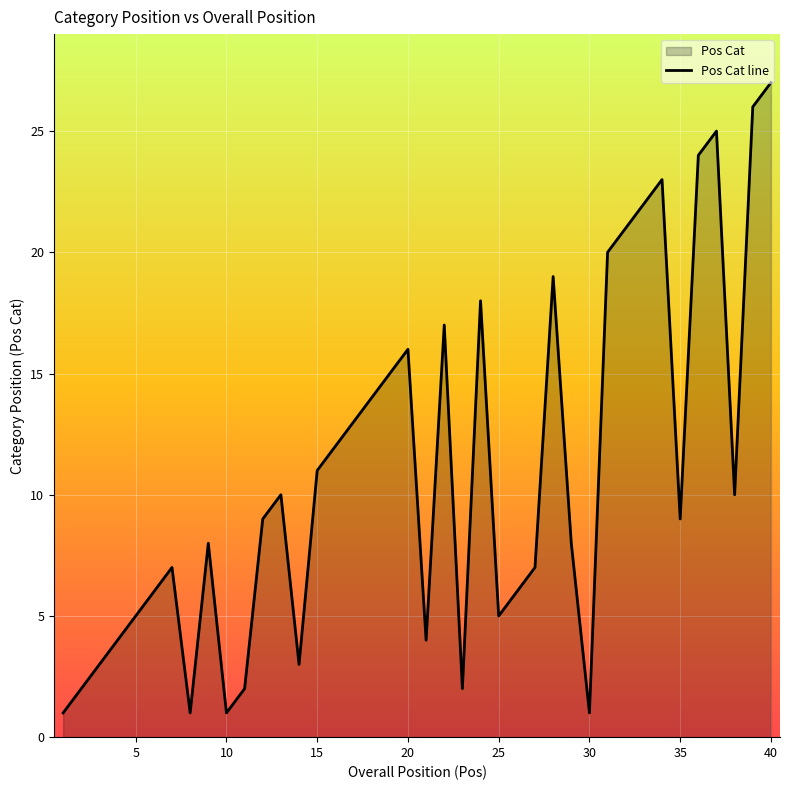

How many points are lower than both their immediate neighbors (excluding endpoints)?

9